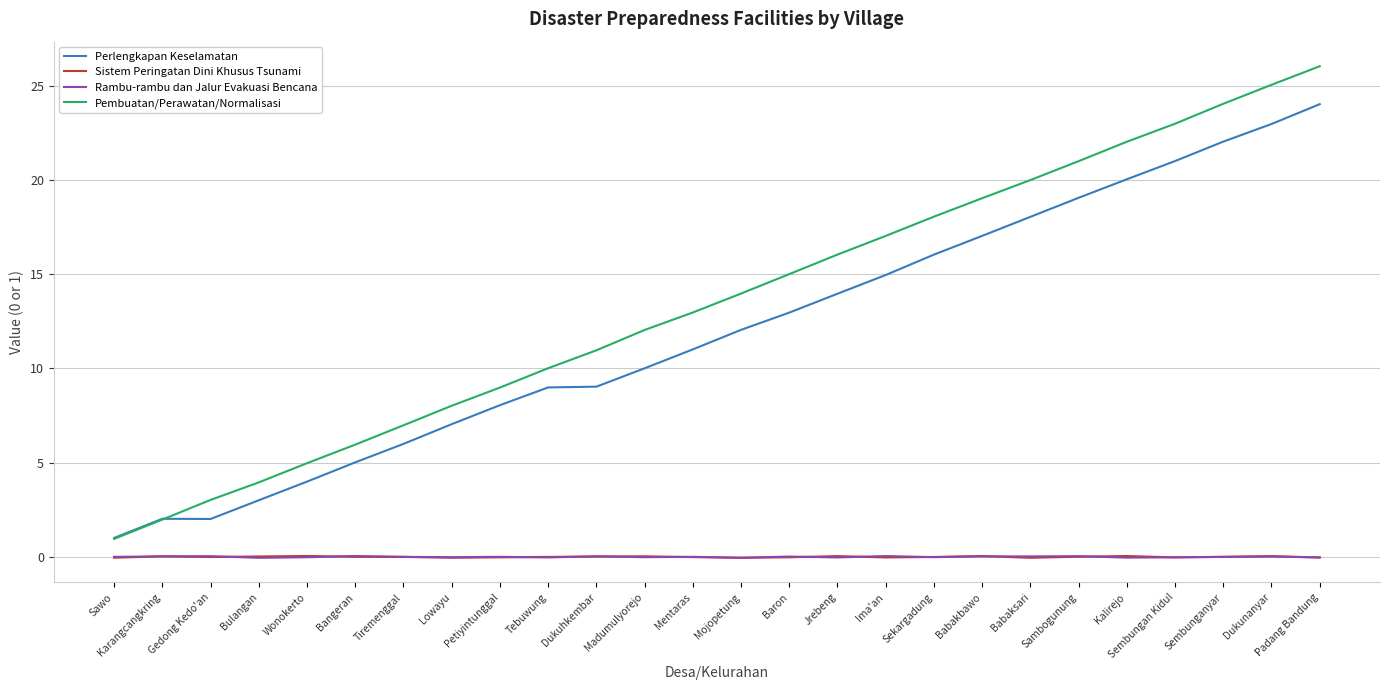

What is the label of the 20th point from the right?

Tiremenggal